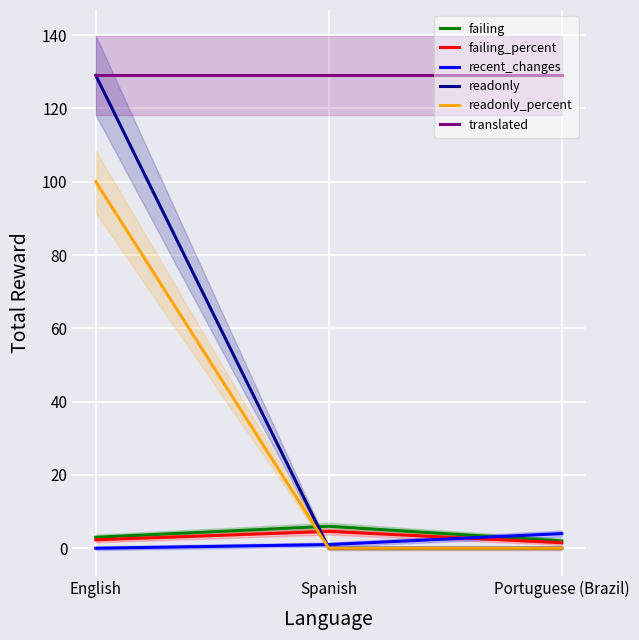

Where is recent_changes nearest to the value 2?

Spanish